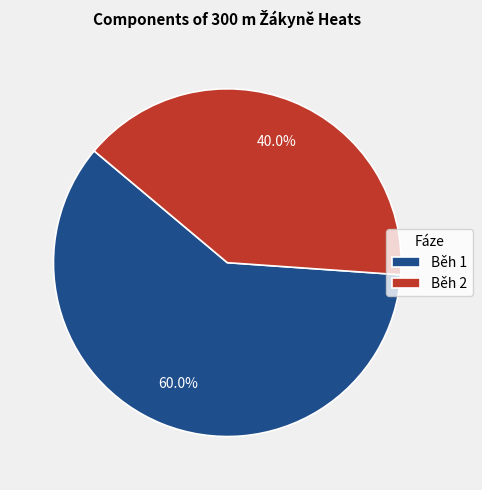

What is the majority slice?

Běh 1